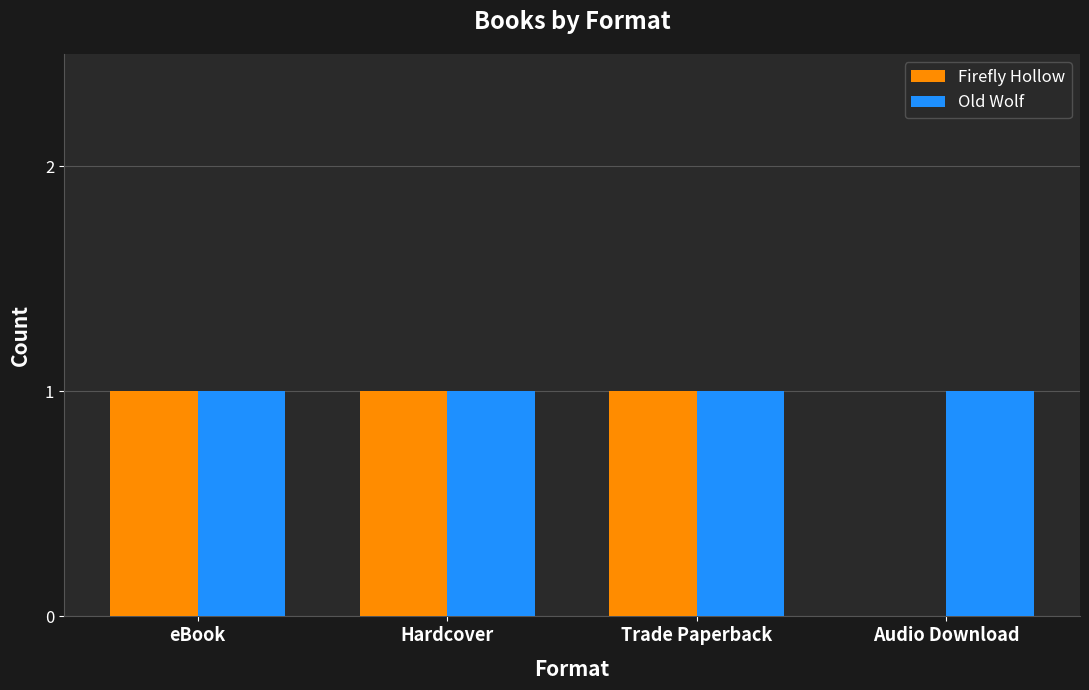

The Firefly Hollow series shows 1 at eBook. True or false?

True